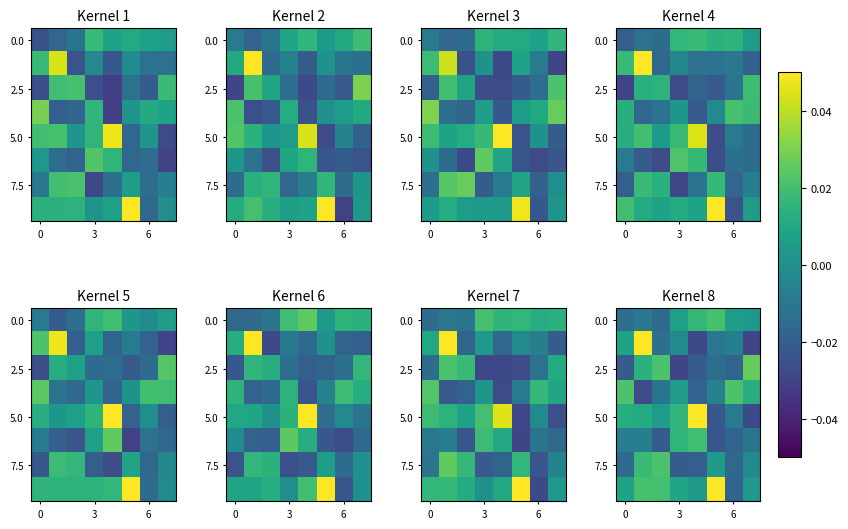

Count the number of data series in this chart.

8